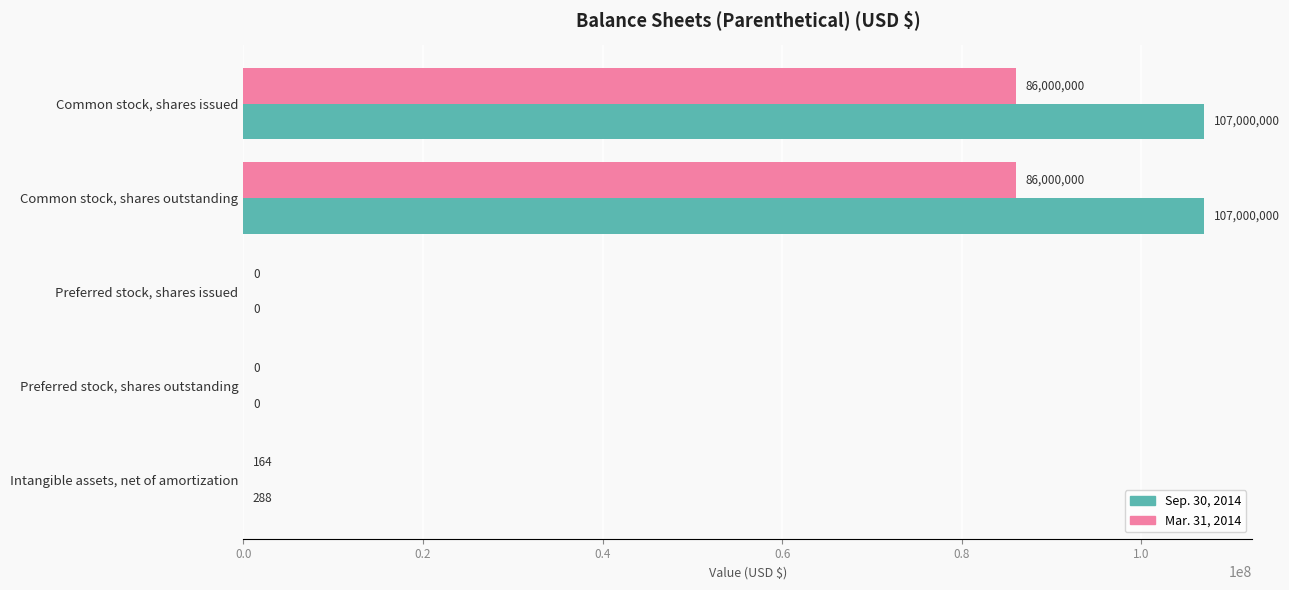

Is the value of Sep. 30, 2014 at Common stock, shares issued greater than the value of Mar. 31, 2014 at Intangible assets, net of amortization?

Yes